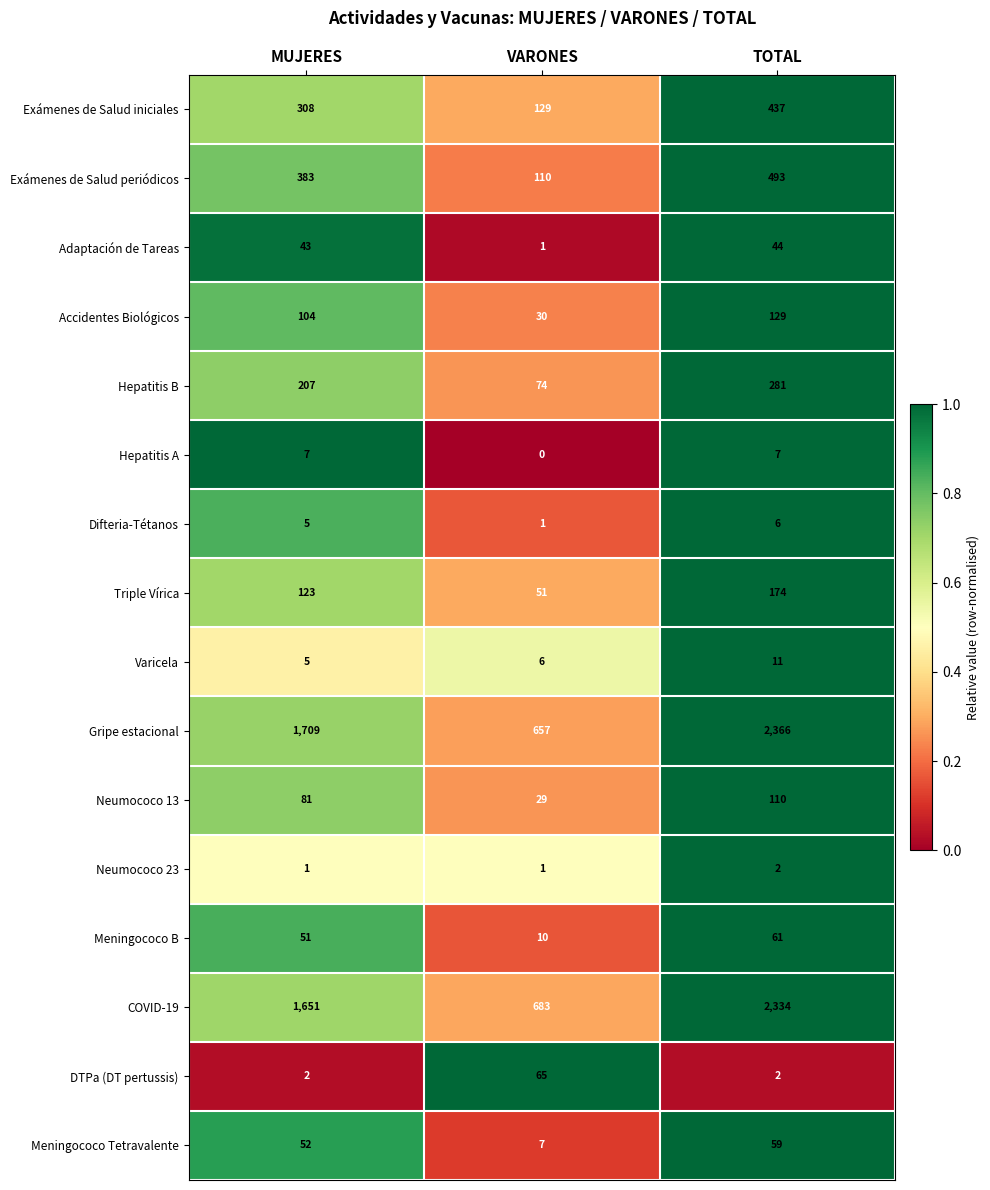

Read the Gripe estacional value at TOTAL, to the nearest 100.

2400